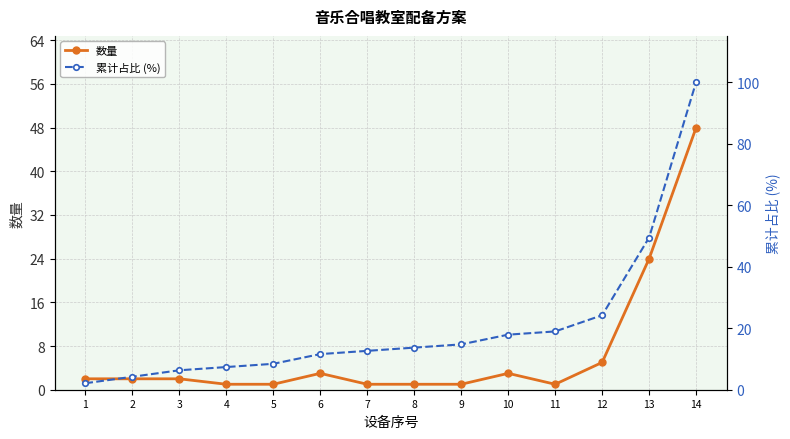

What are all the series names shown in the legend?

数量, 累计占比 (%)